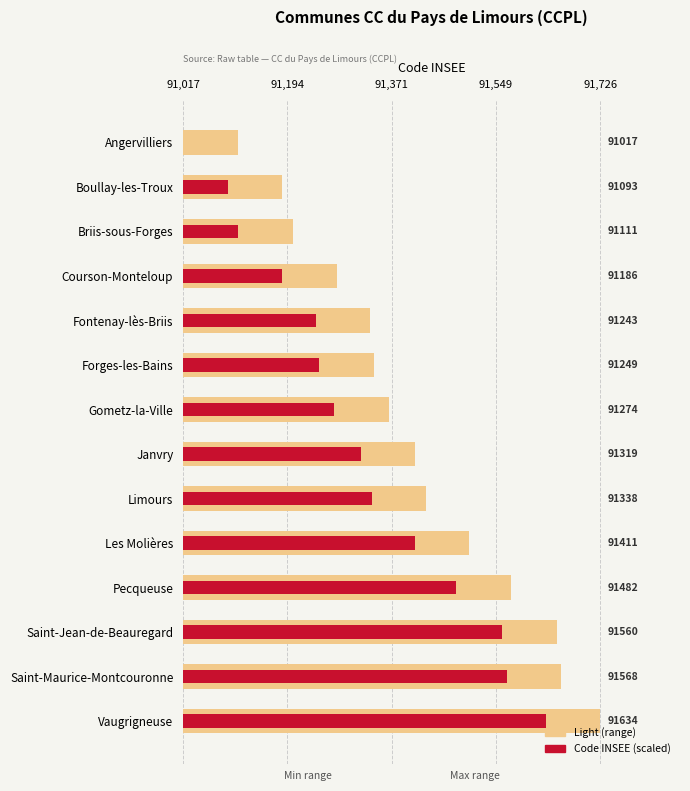

What is the difference between the highest and lowest values at Boullay-les-Troux?

92.6